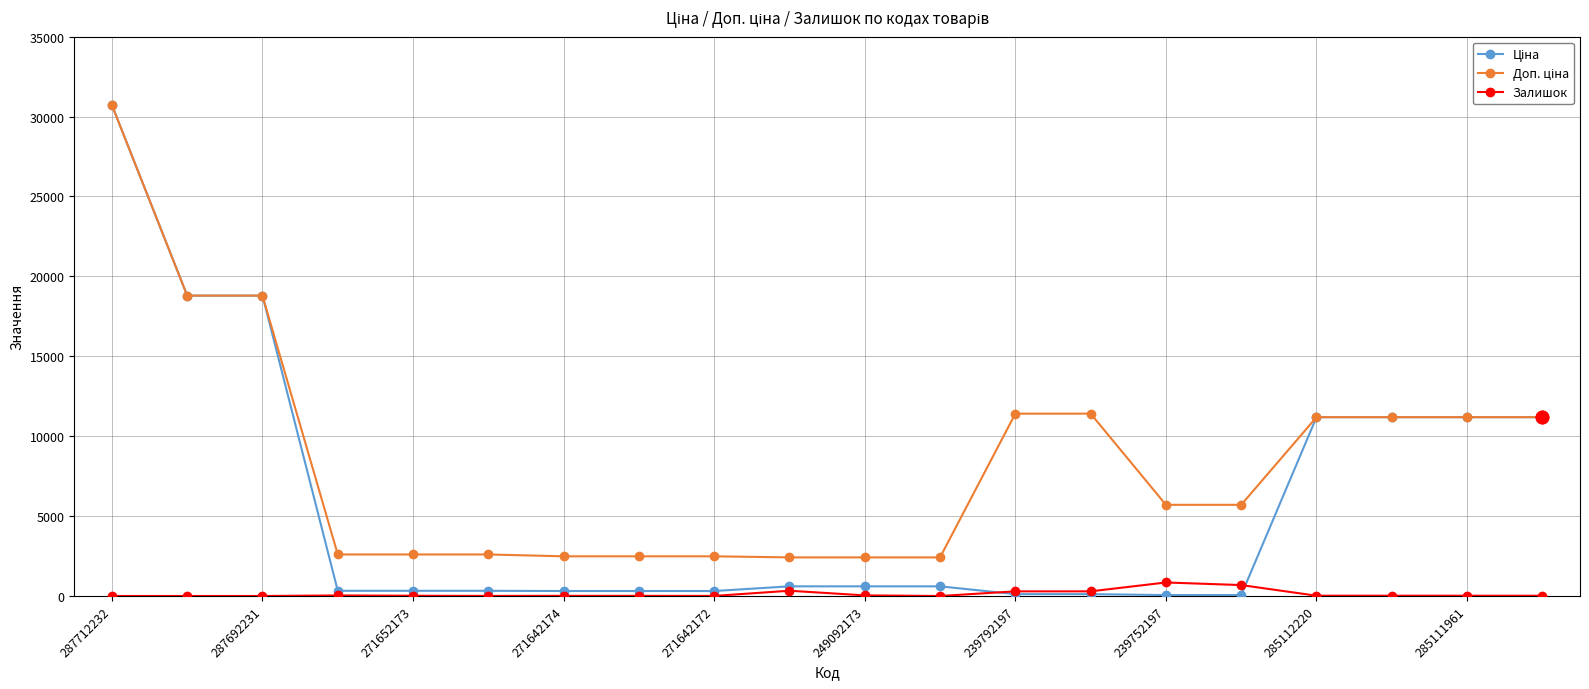

What is the maximum value shown in the chart?

30717.1